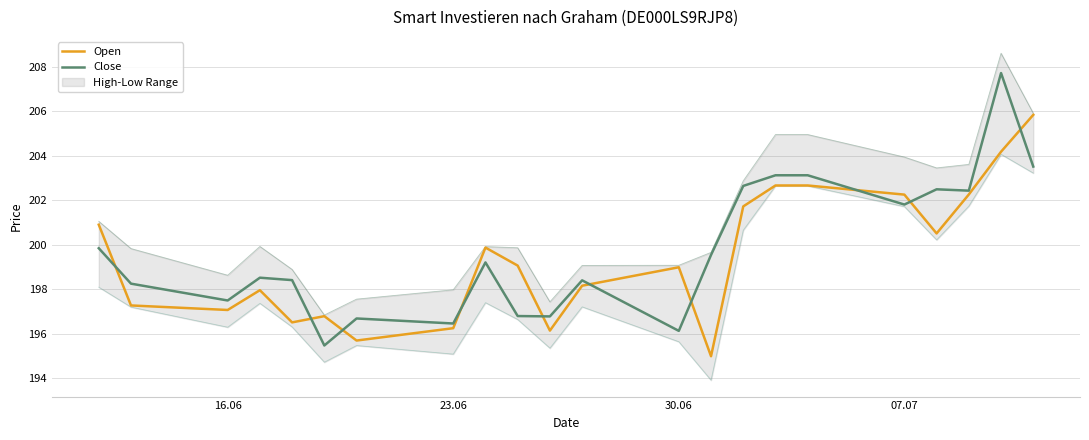

Does the chart display data point markers on the line(s)?

No